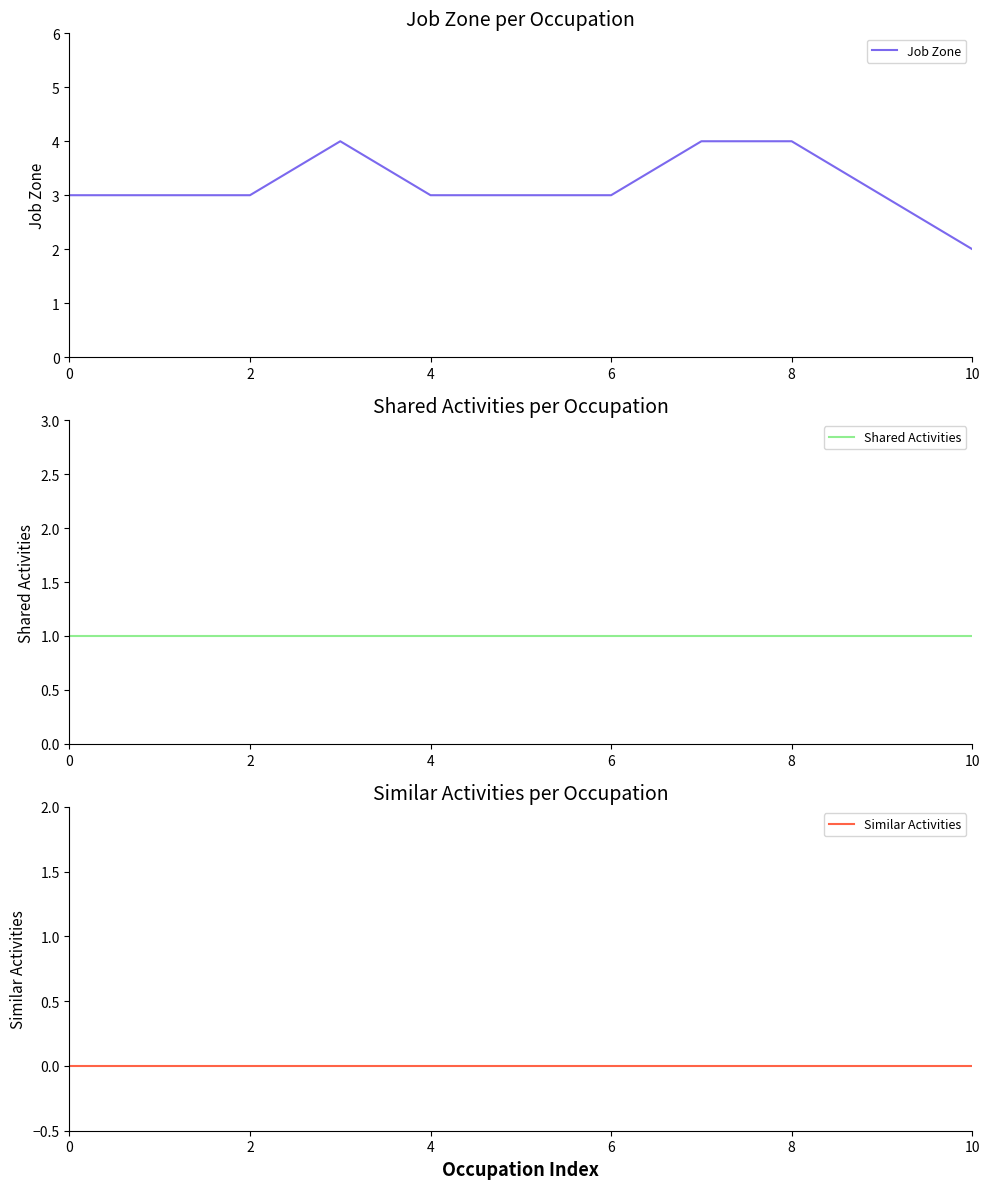

True or false: Job Zone has a value of 1 at 10.

False